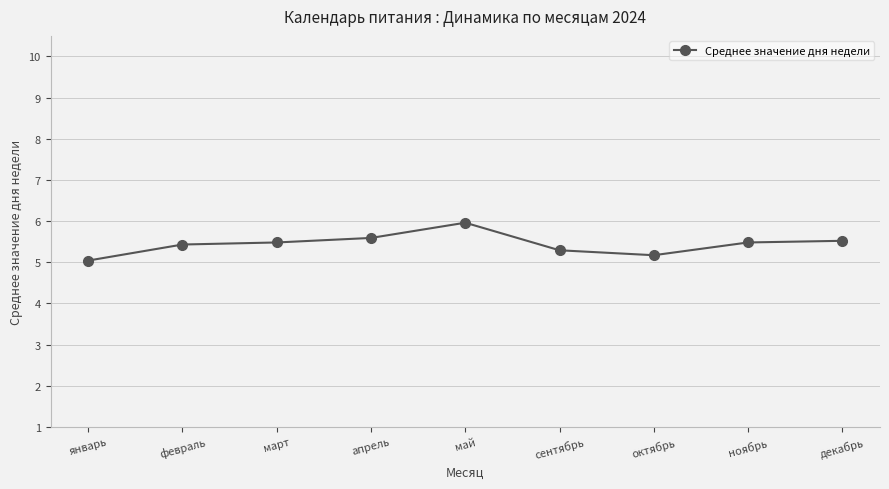

What is the difference between the values at сентябрь and декабрь?

0.2